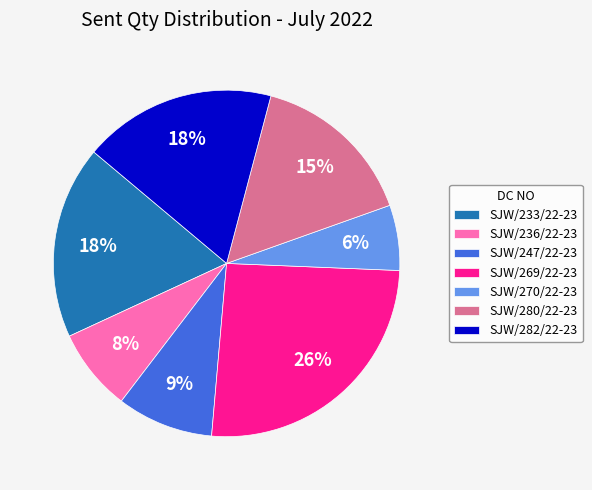

Is SJW/236/22-23 the majority of the pie?

No